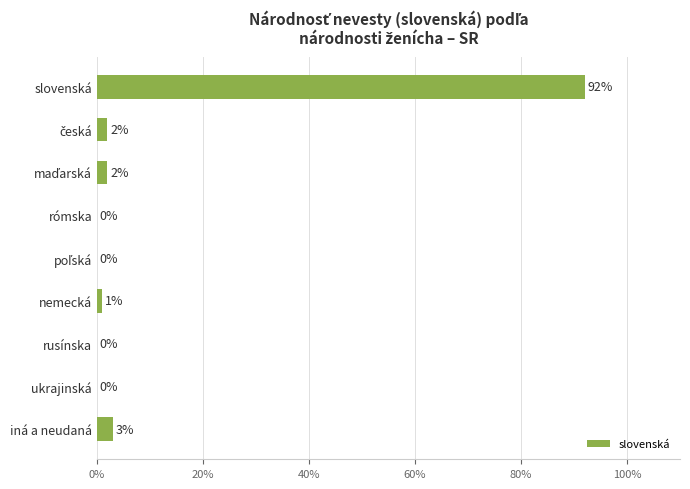

Does the chart contain stacked bars?

No